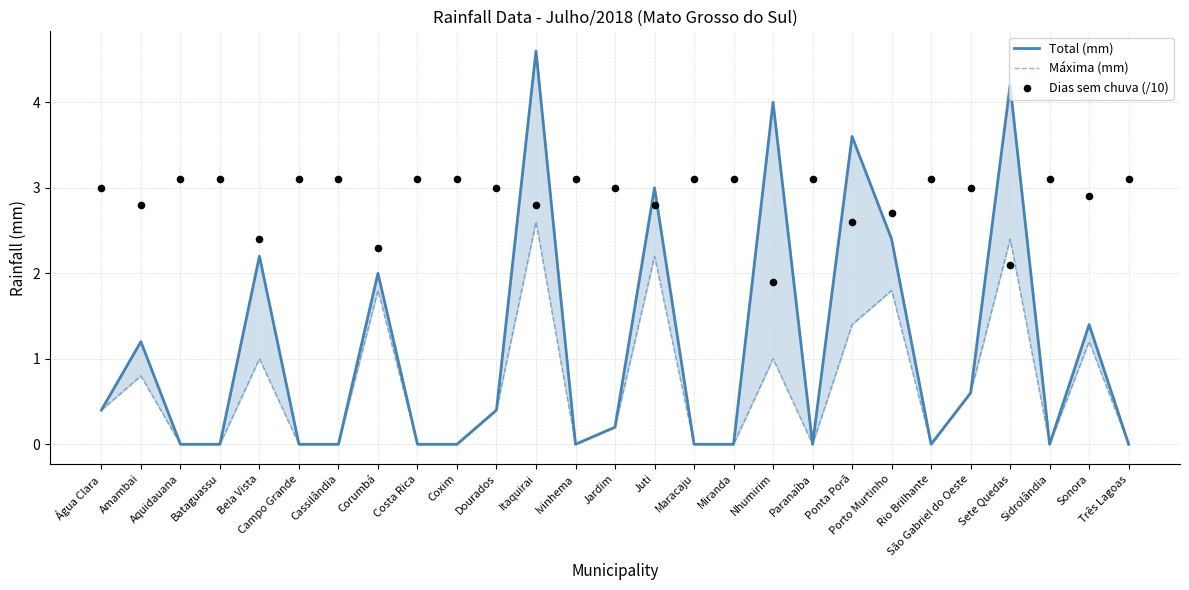

What are all the series names shown in the legend?

Total (mm), Máxima (mm), Dias sem chuva (/10)